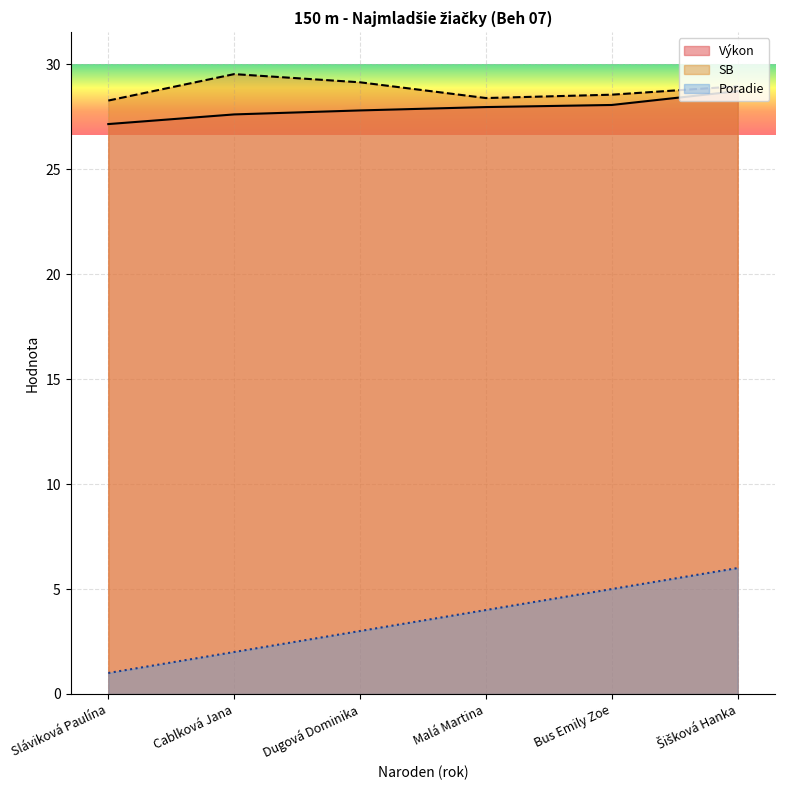

True or false: Poradie and Výkon intersect in this chart.

False